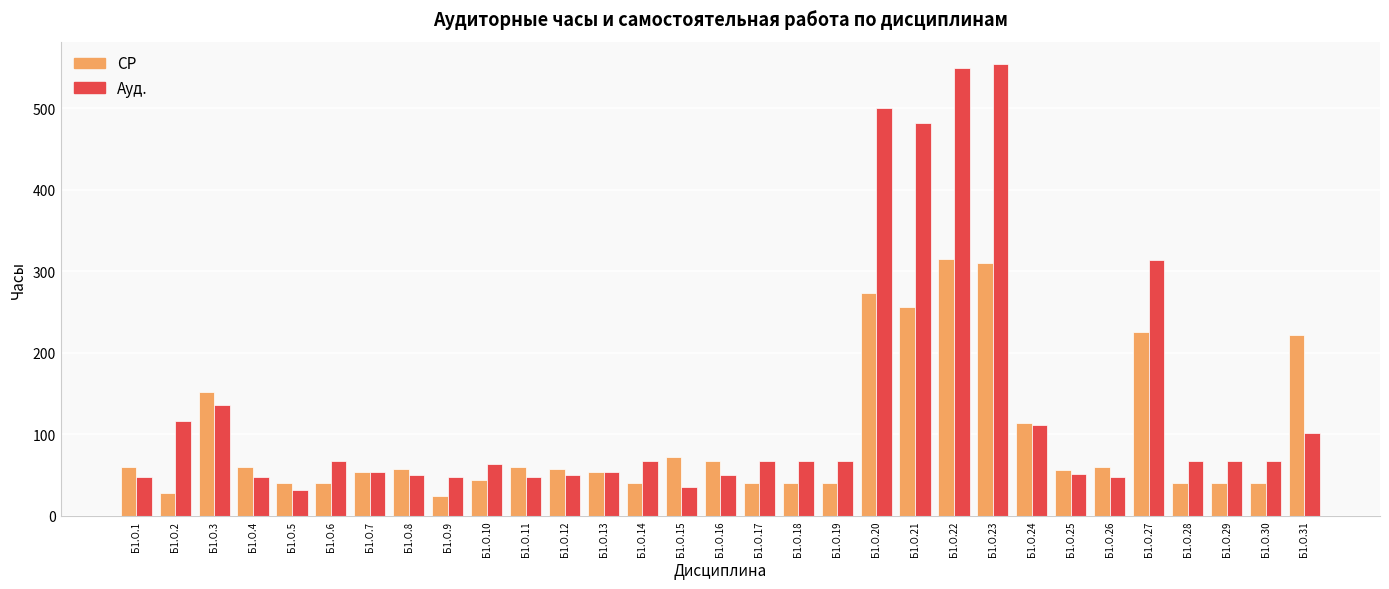

Rank the series by their maximum value, from lowest to highest.

СР, Ауд.